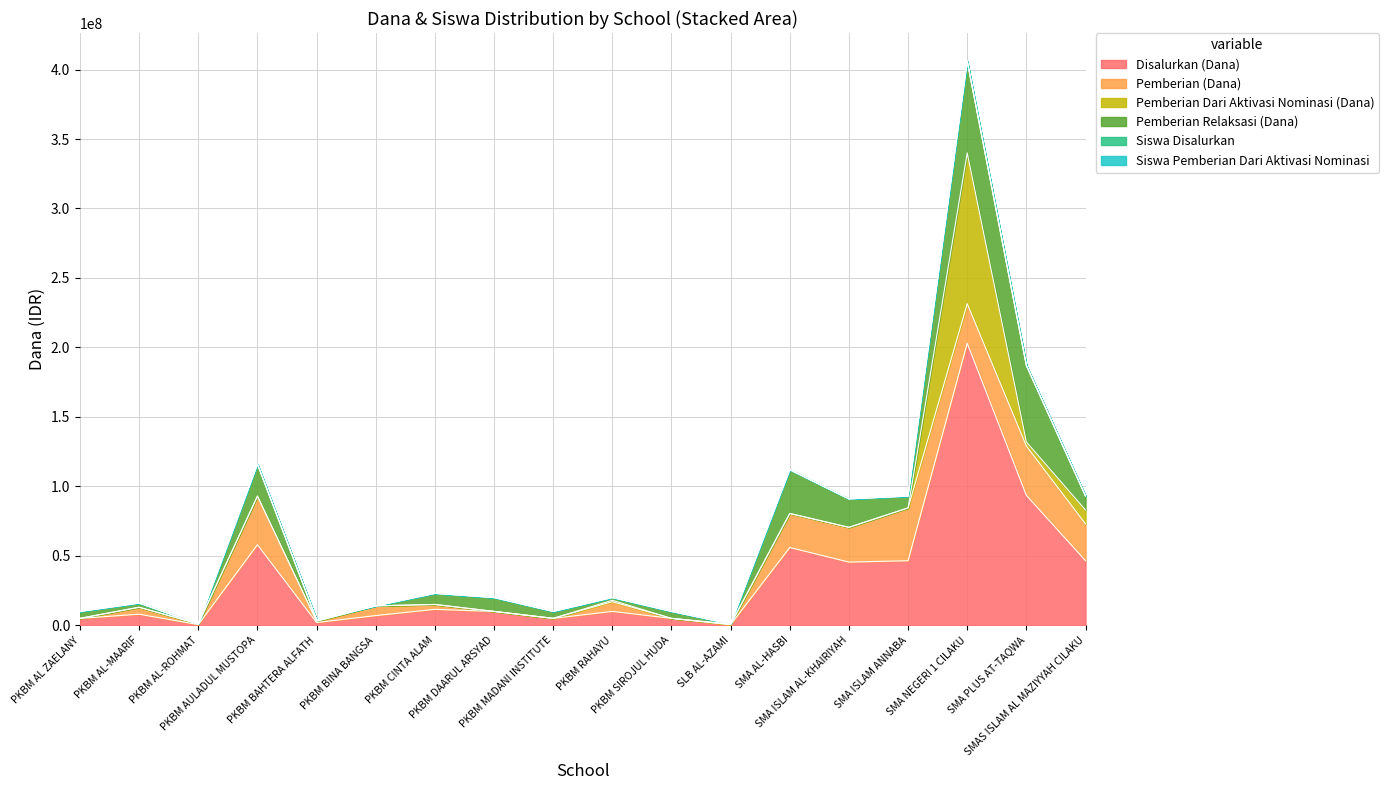

What is the maximum value for Disalurkan (Dana)?

203000000